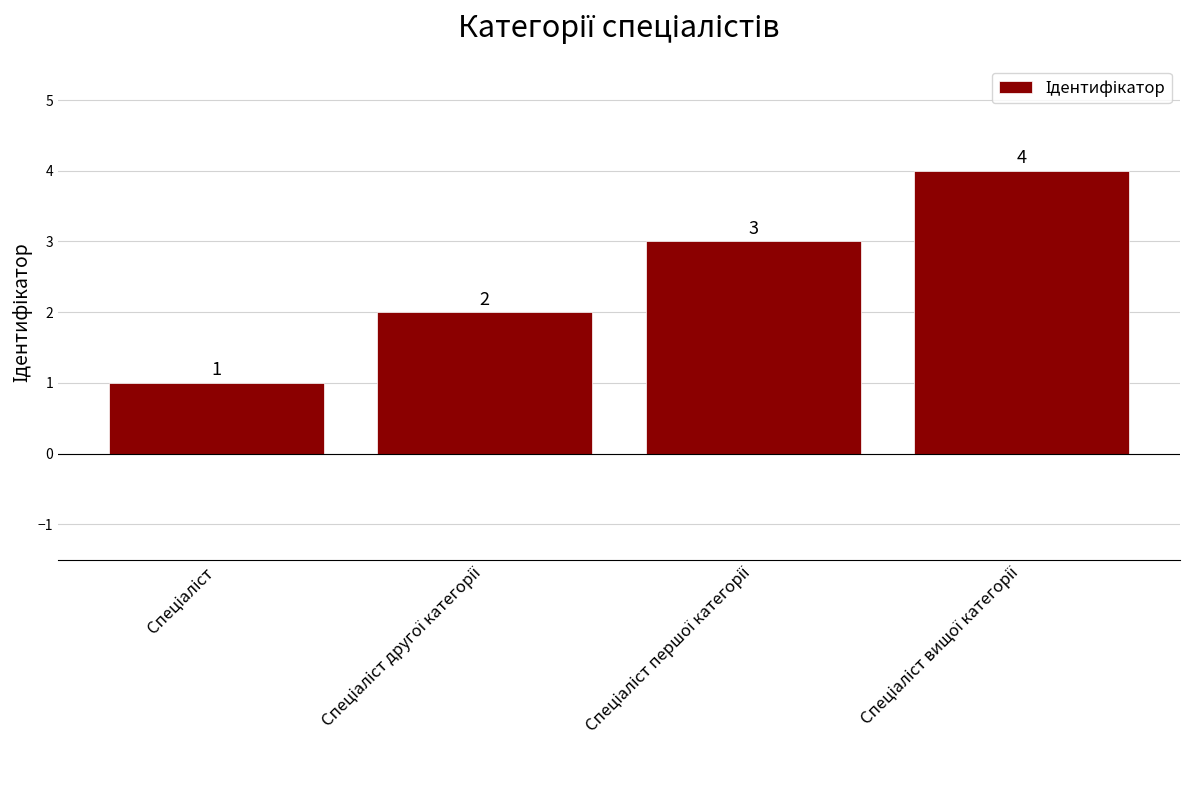

Are the bars horizontal?

No